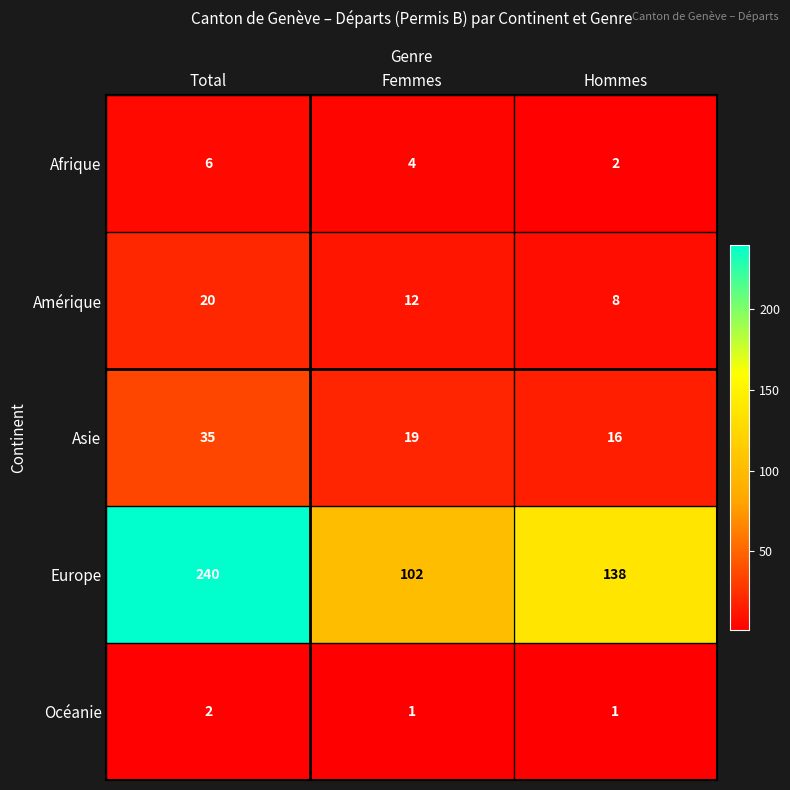

Reading left to right, transcribe all the data shown in this chart.

Afrique: 6	4	2
Amérique: 20	12	8
Asie: 35	19	16
Europe: 240	102	138
Océanie: 2	1	1